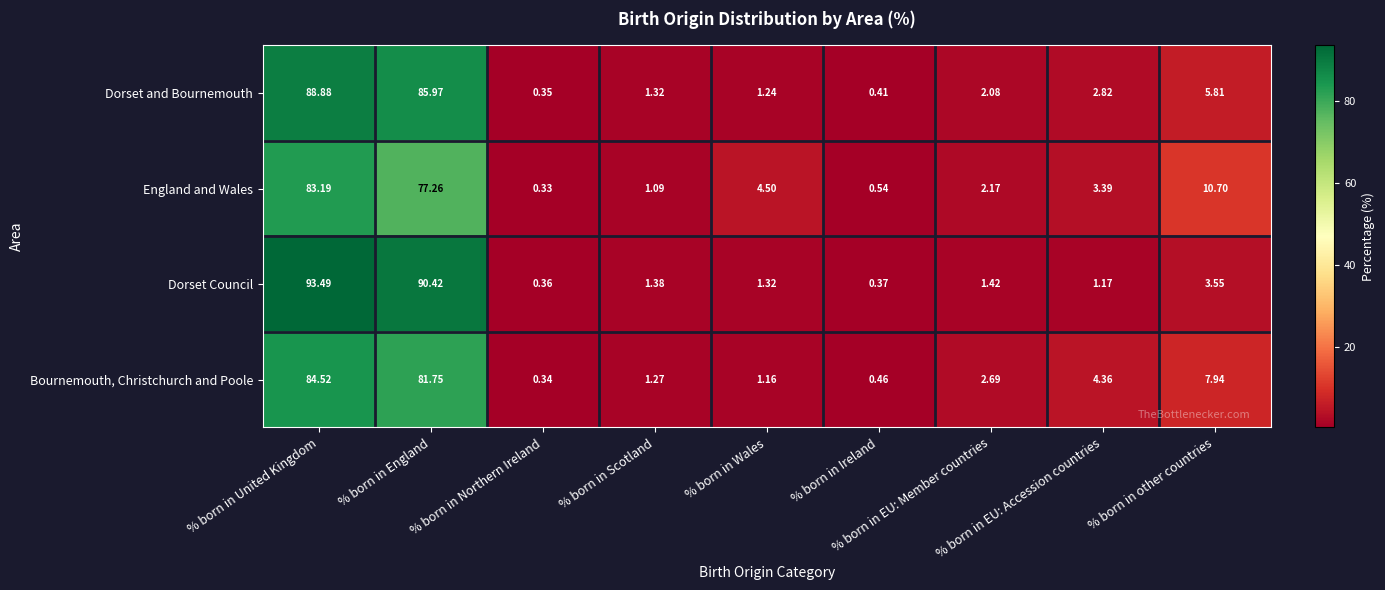

Rank the series by their maximum value, from lowest to highest.

England and Wales, Bournemouth, Christchurch and Poole, Dorset and Bournemouth, Dorset Council